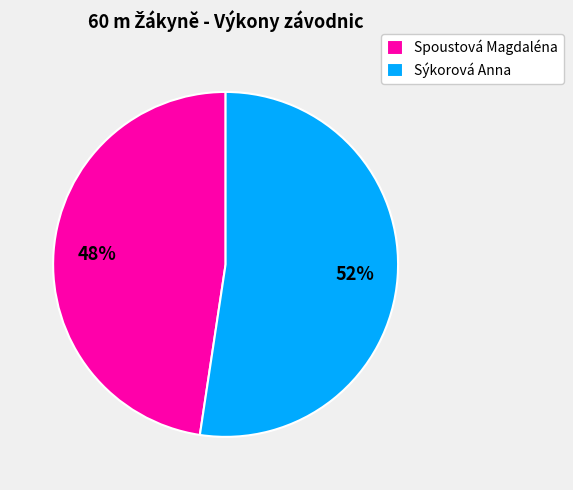

To the nearest percent, what is the combined percentage of Sýkorová Anna and Spoustová Magdaléna?

100%